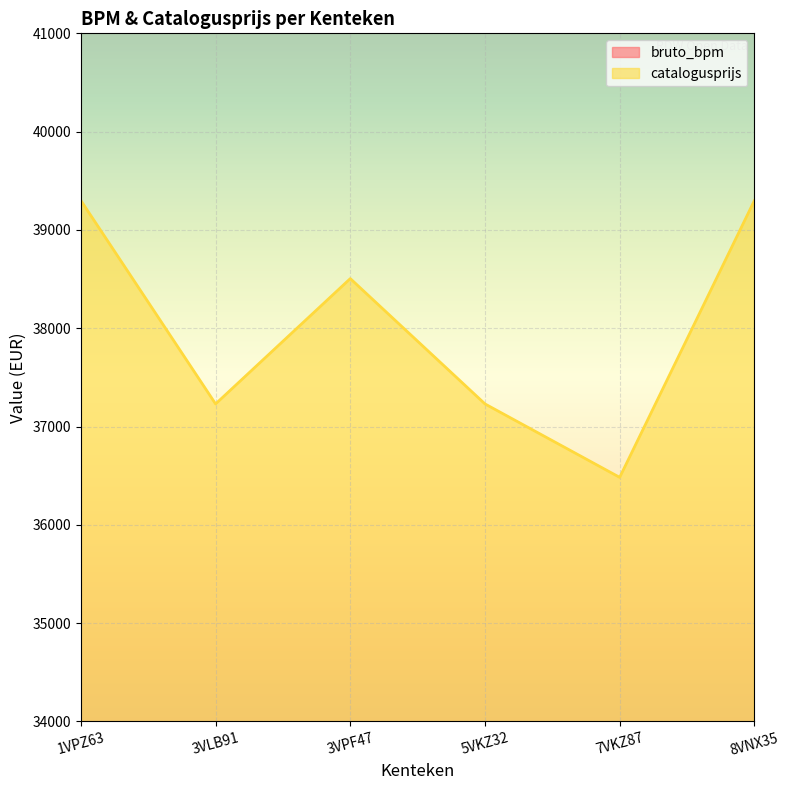

Which series has the largest total across all categories?

catalogusprijs